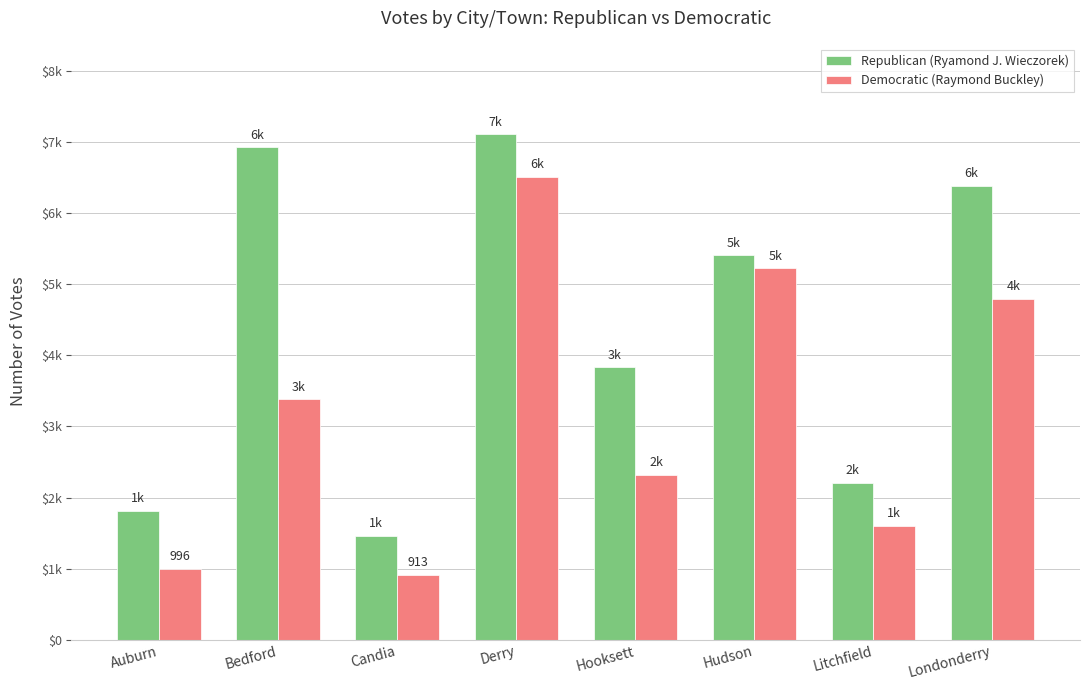

Which series has the largest total across all categories?

Republican (Ryamond J. Wieczorek)